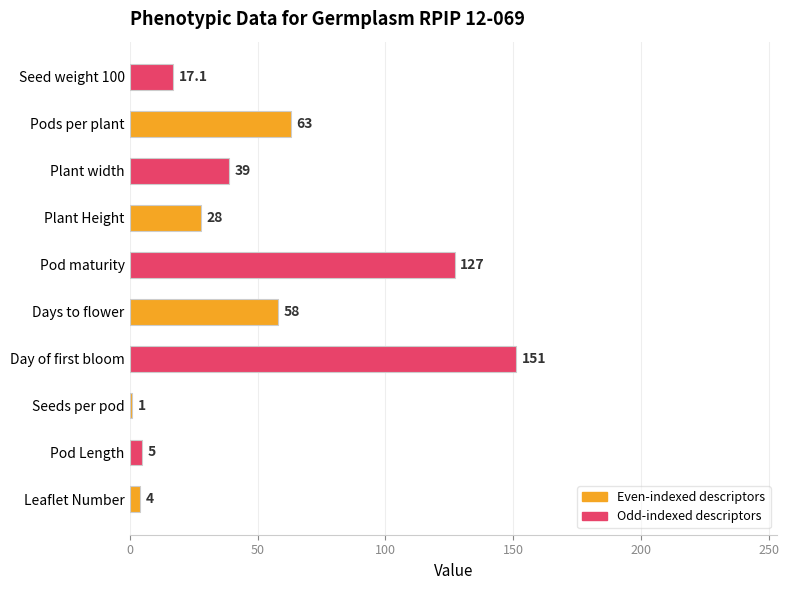

The value at Day of first bloom is 90.2. True or false?

False